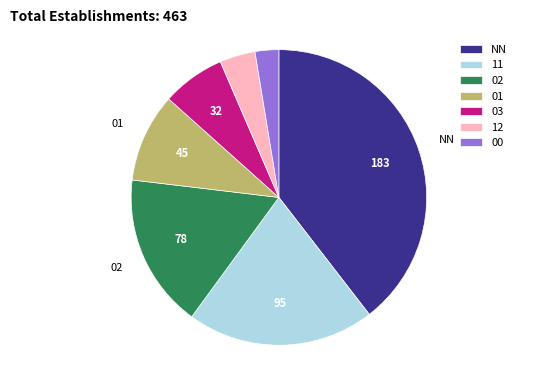

What is the largest slice in the pie chart?

NN